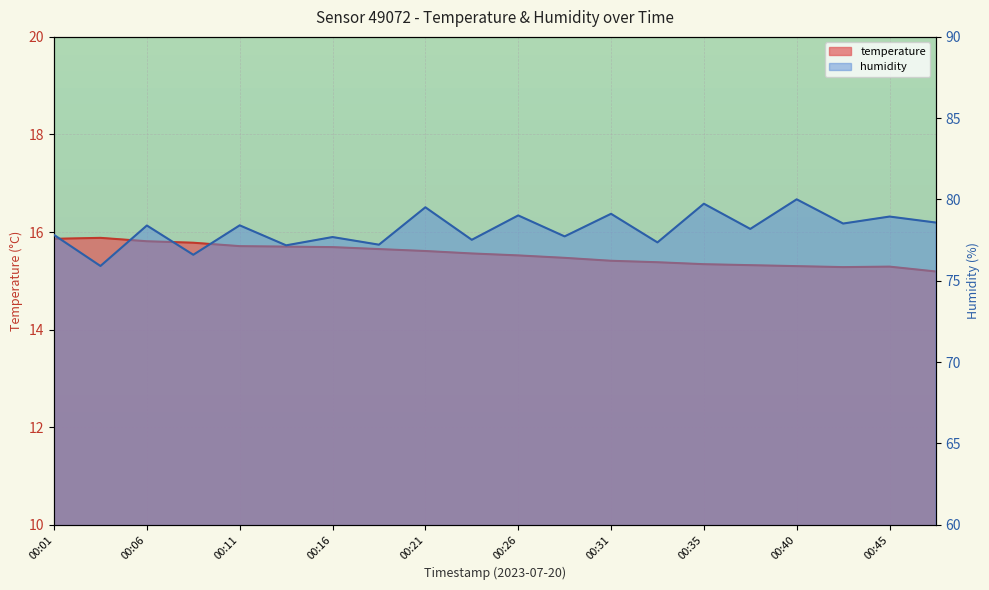

At which category does the chart reach its minimum across all series?

00:48